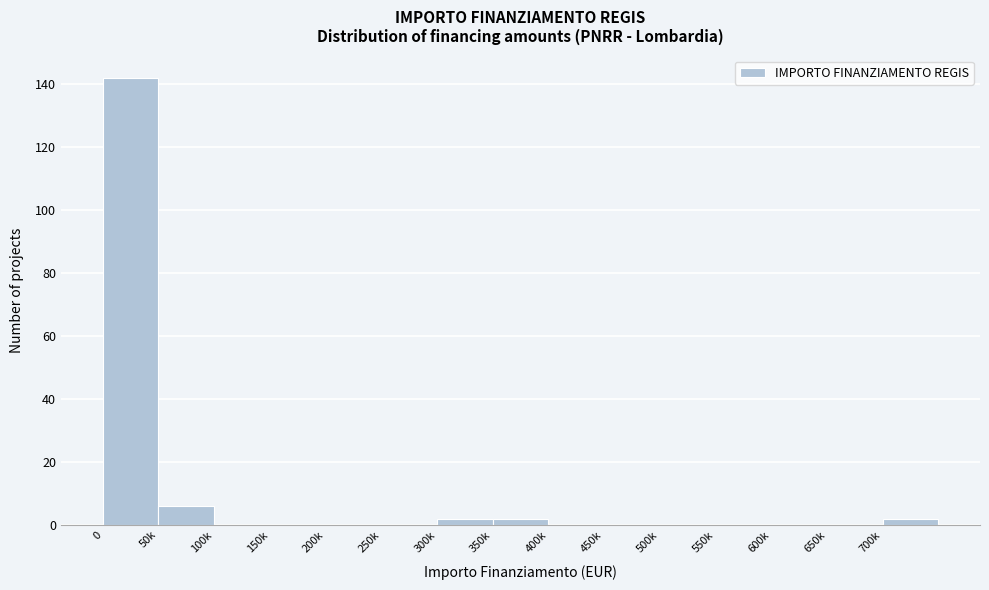

Reading right to left, list all the values displayed in this chart.

700k=2	650k=0	600k=0	550k=0	500k=0	450k=0	400k=0	350k=2	300k=2	250k=0	200k=0	150k=0	100k=0	50k=6	0=142